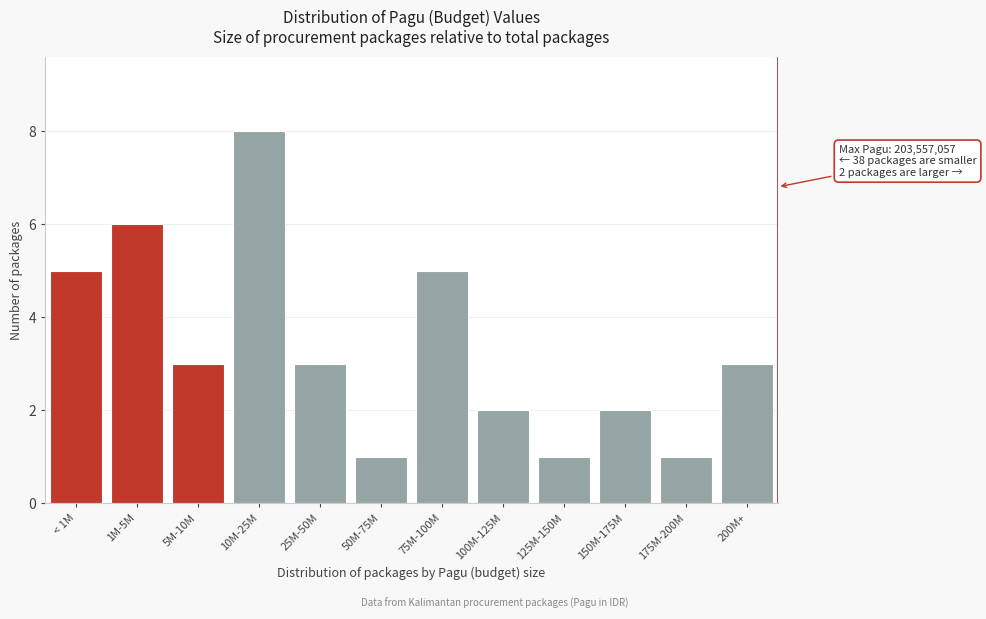

Reading right to left, list all the values displayed in this chart.

200M+=3	175M-200M=1	150M-175M=2	125M-150M=1	100M-125M=2	75M-100M=5	50M-75M=1	25M-50M=3	10M-25M=8	5M-10M=3	1M-5M=6	< 1M=5